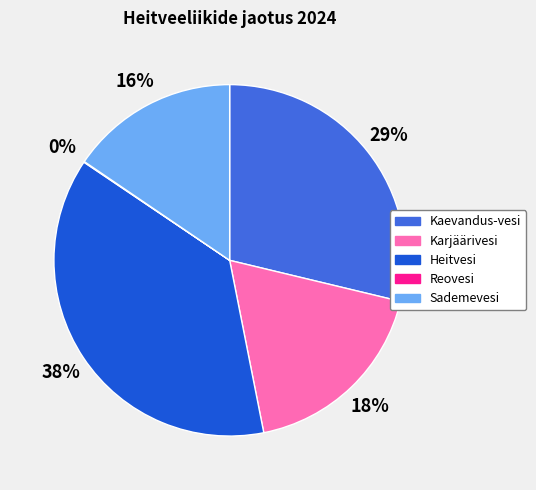

True or false: Kaevandus-vesi accounts for 29% of the total.

True